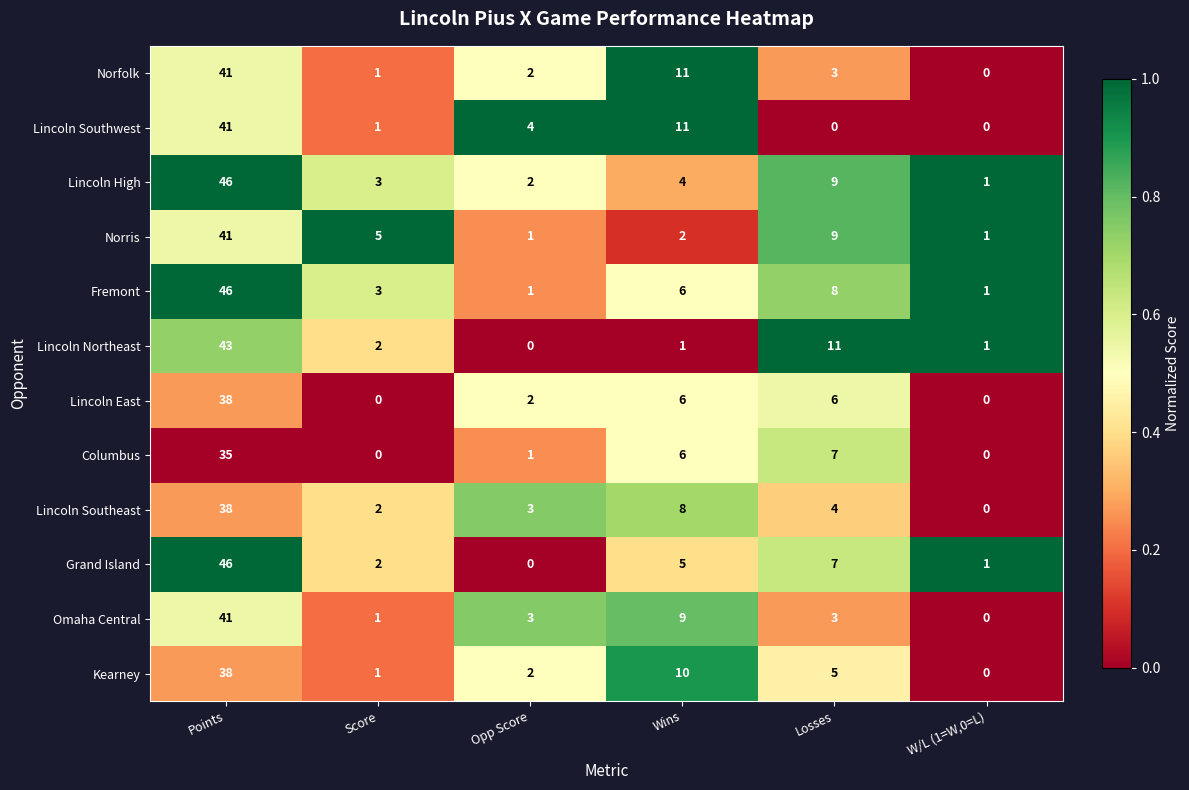

What is the sum of the Norris values at Wins and Score?

7